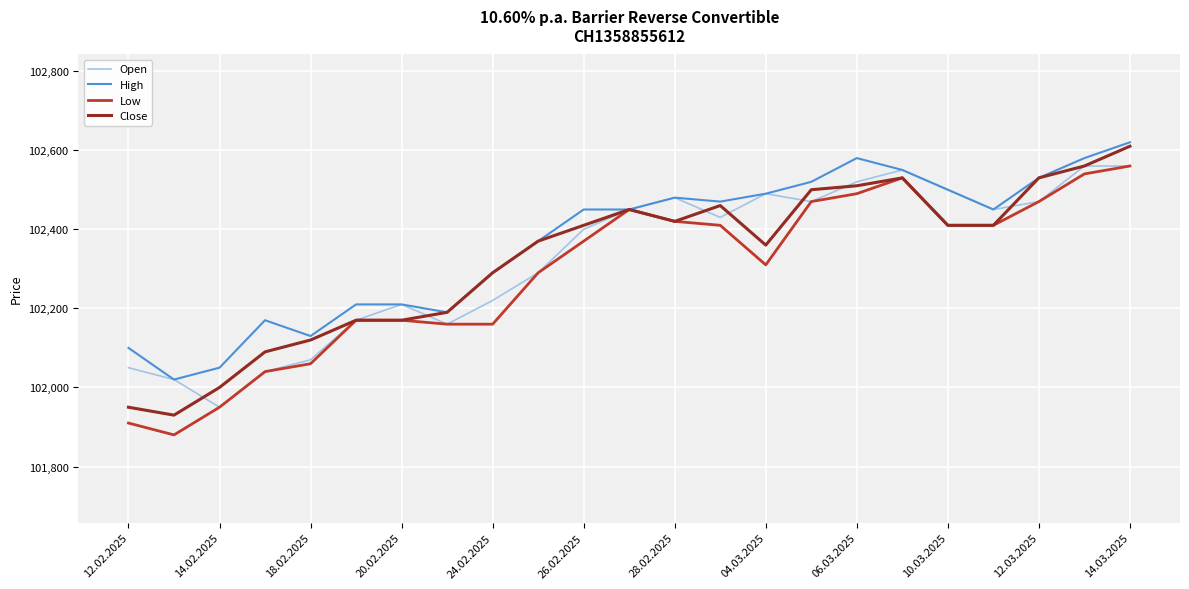

What is the maximum value shown in the chart?

102620